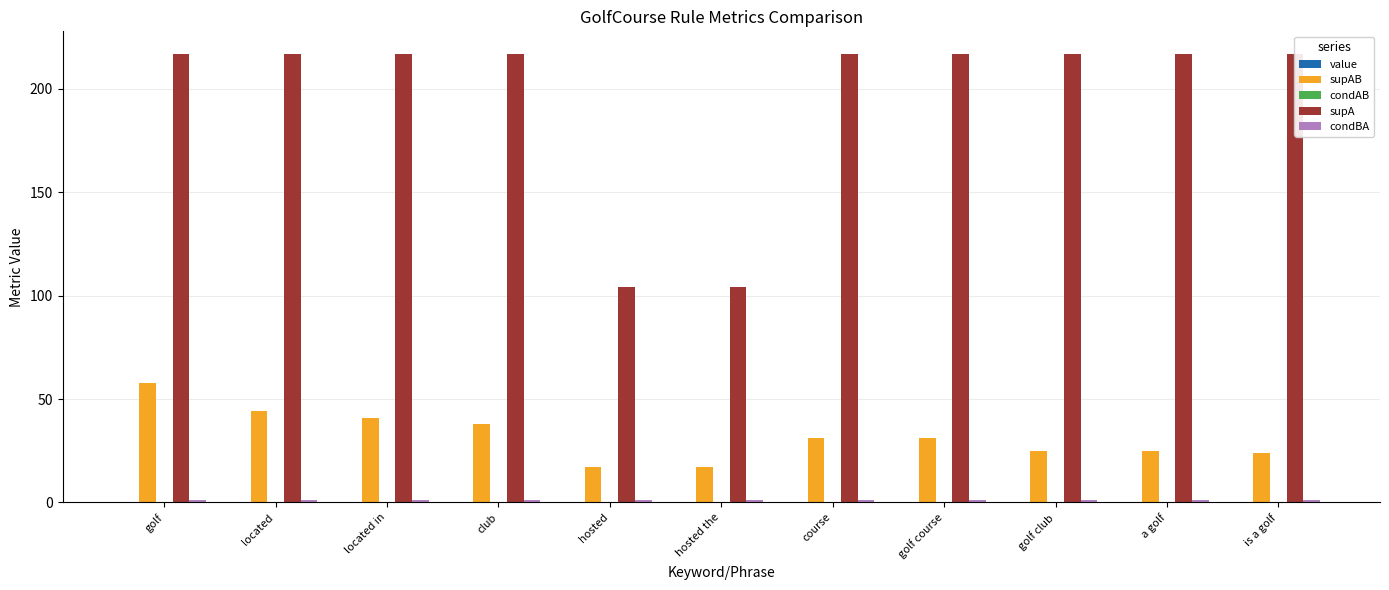

Rank the categories by value value from highest to lowest.

golf, located, located in, club, hosted, hosted the, course, golf course, golf club, a golf, is a golf